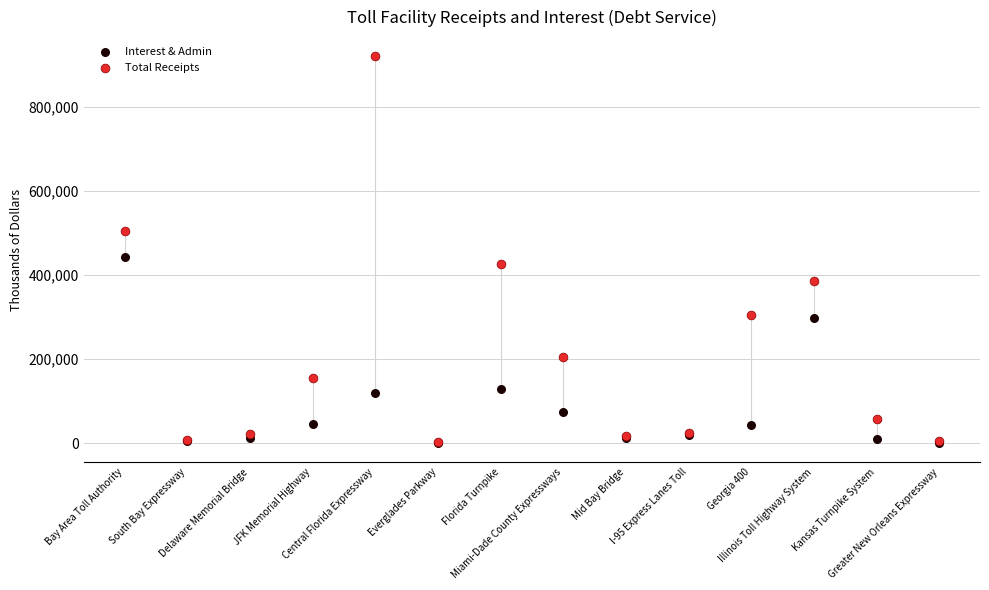

Across all series, what Y value is closest to 460257?

443168